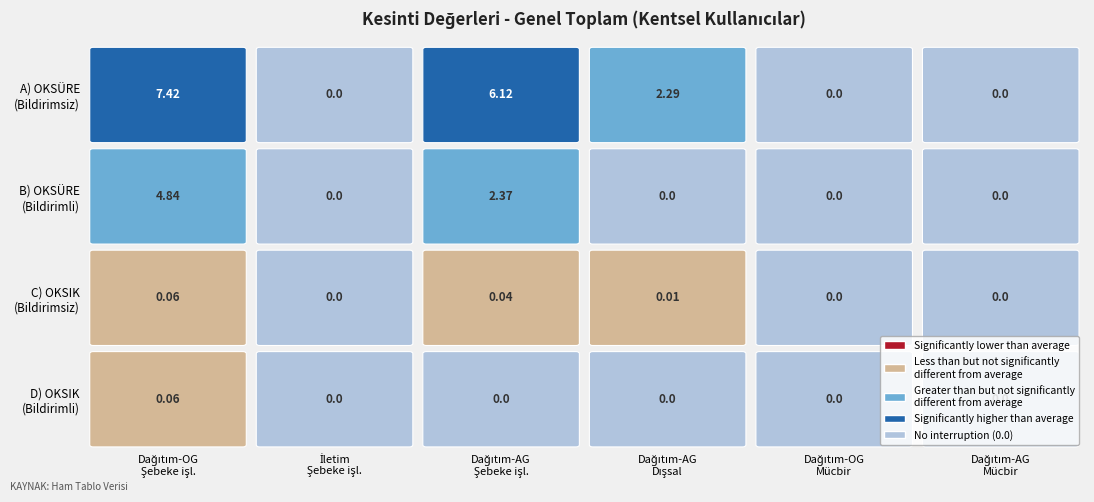

Reading left to right, list all the values displayed in this chart.

A) OKSÜRE (Bildirimsiz): 0=7.4	1=0.0	2=6.1	3=2.3	4=0.0	5=0.0
B) OKSÜRE (Bildirimli): 0=4.8	1=0.0	2=2.4	3=0.0	4=0.0	5=0.0
C) OKSIK (Bildirimsiz): 0=0.1	1=0.0	2=0.0	3=0.0	4=0.0	5=0.0
D) OKSIK (Bildirimli): 0=0.1	1=0.0	2=0.0	3=0.0	4=0.0	5=0.0